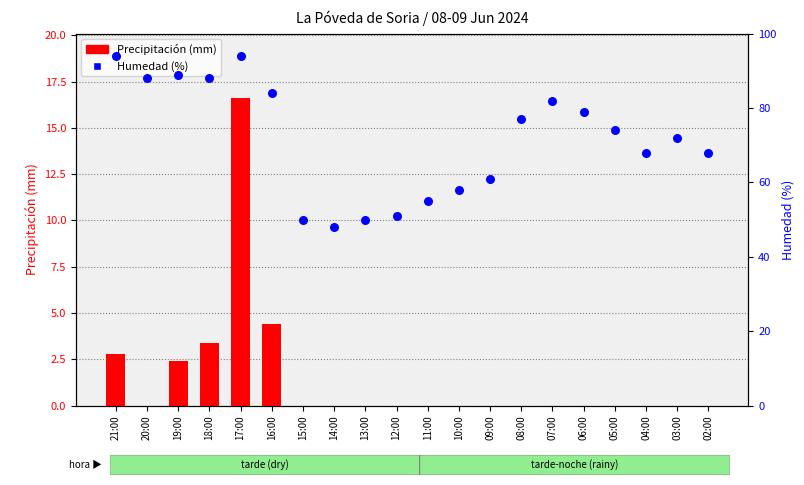

What is the total value across all series at 12:00?

51.0